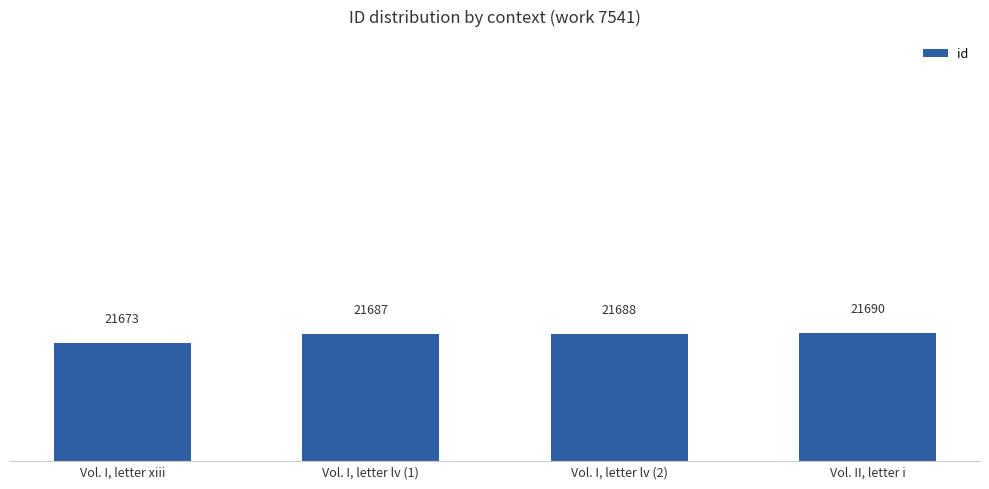

Count the number of data series in this chart.

1